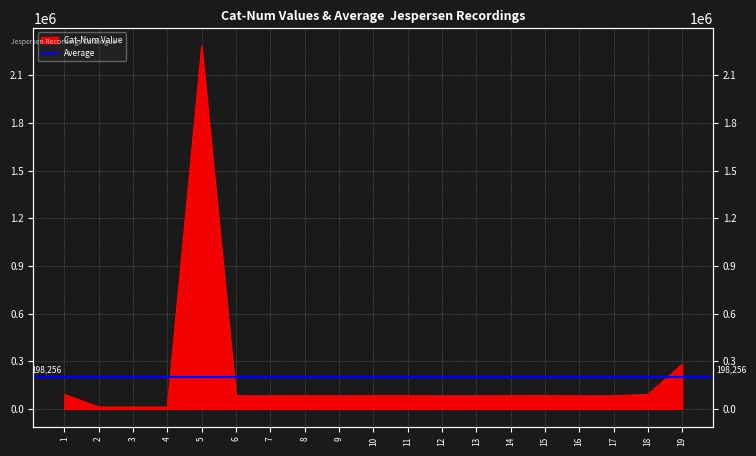

The value at 8 is 24556. True or false?

False